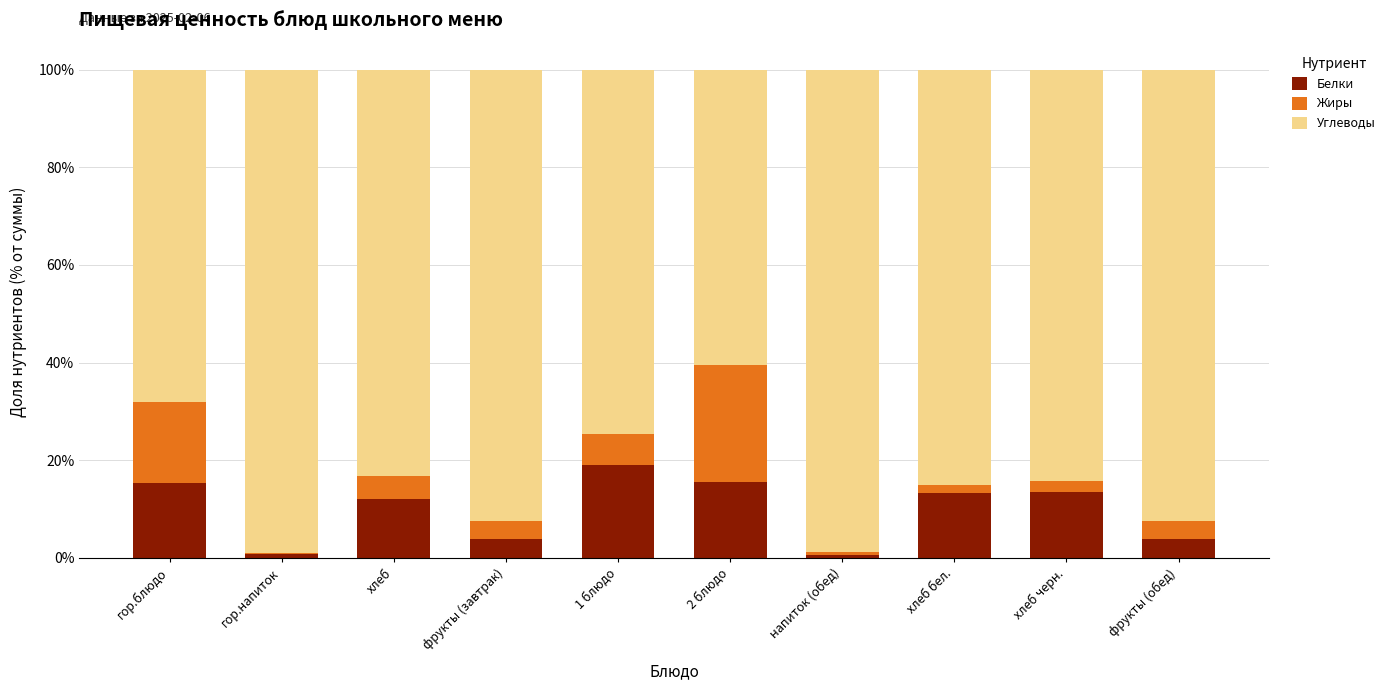

What is the total value across all series at 2 блюдо?

100.0